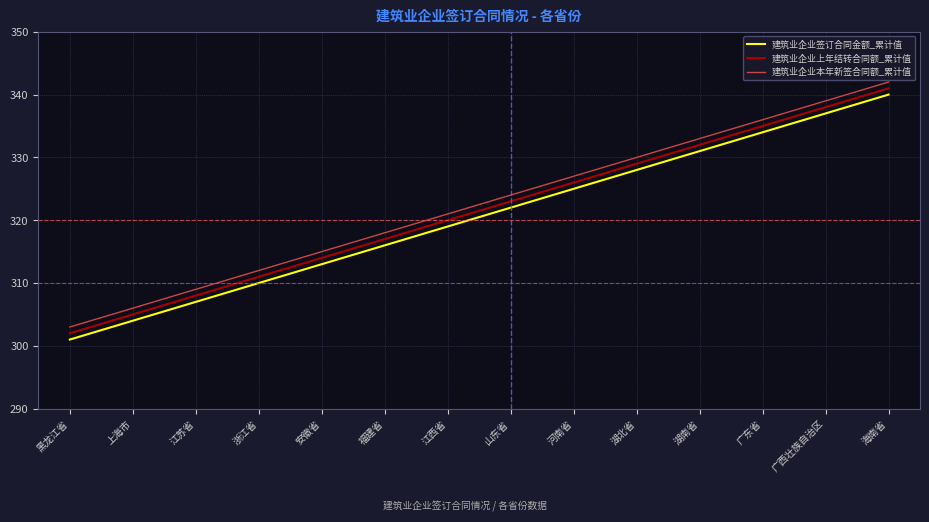

Reading left to right, list all the values displayed in this chart.

建筑业企业签订合同金额_累计值: 301	304	307	310	313	316	319	322	325	328	331	334	337	340
建筑业企业上年结转合同额_累计值: 302	305	308	311	314	317	320	323	326	329	332	335	338	341
建筑业企业本年新签合同额_累计值: 303	306	309	312	315	318	321	324	327	330	333	336	339	342